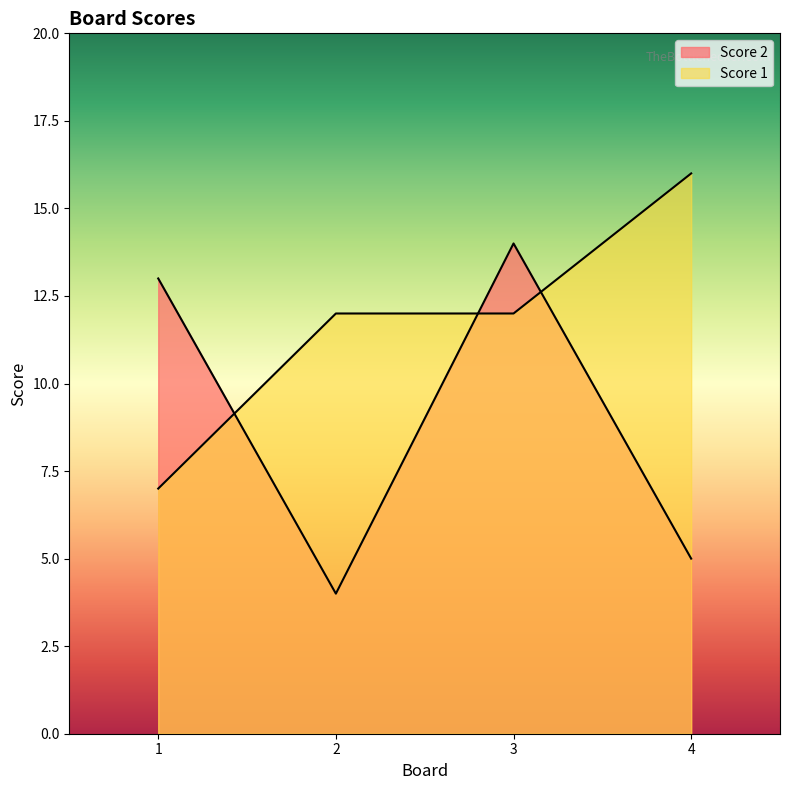

What is the value of the Score 1 point at the 1st from the left?

7